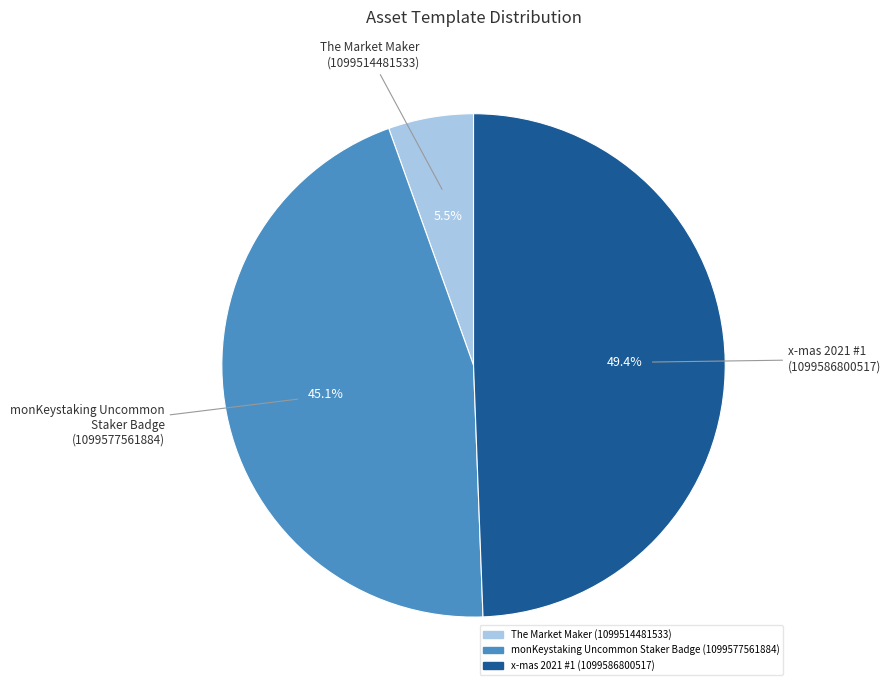

Is there a majority slice in this chart?

No